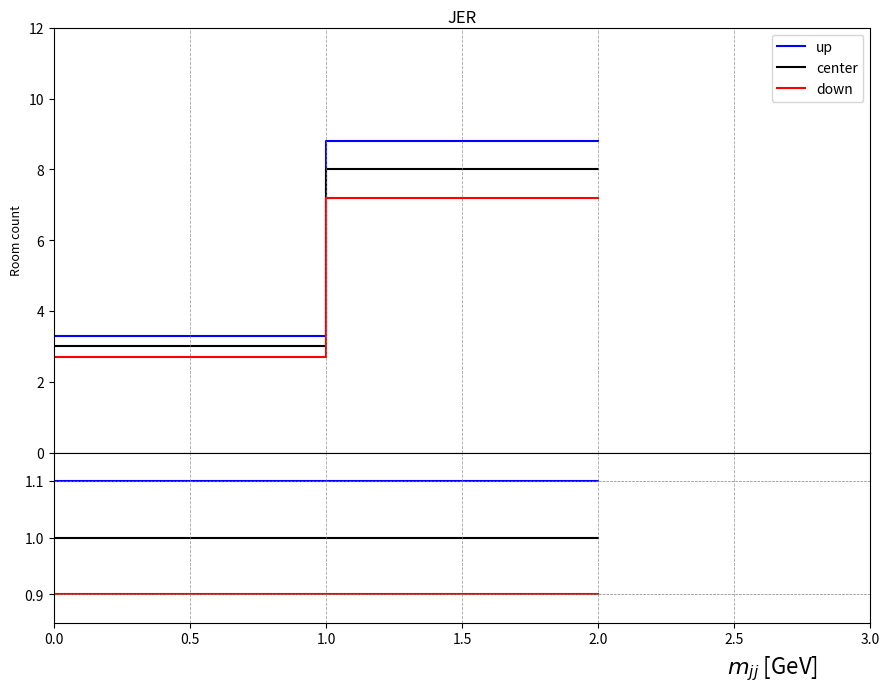

How many lines are shown in the chart?

3